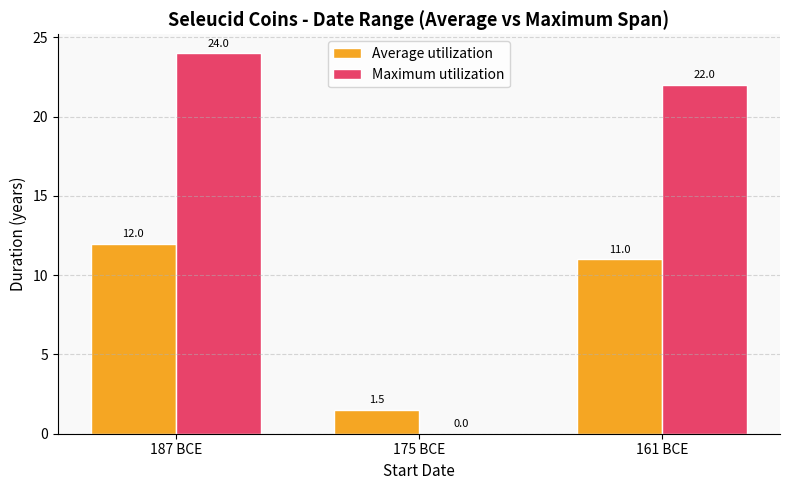

Which series has the largest total across all categories?

Maximum utilization